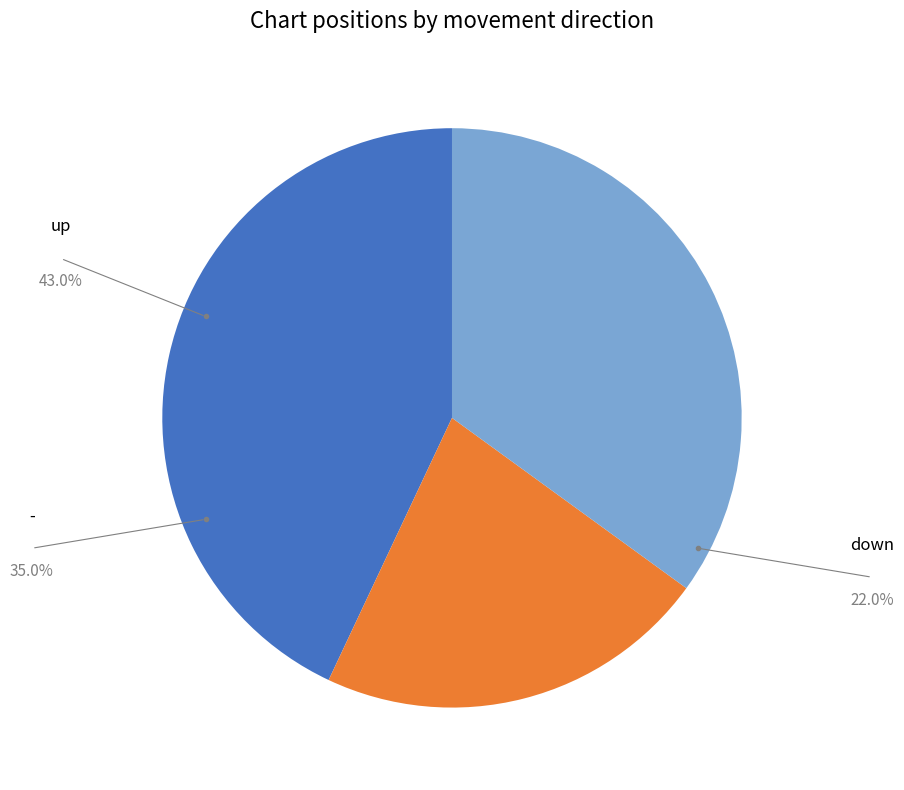

Count the number of slices in the pie.

3